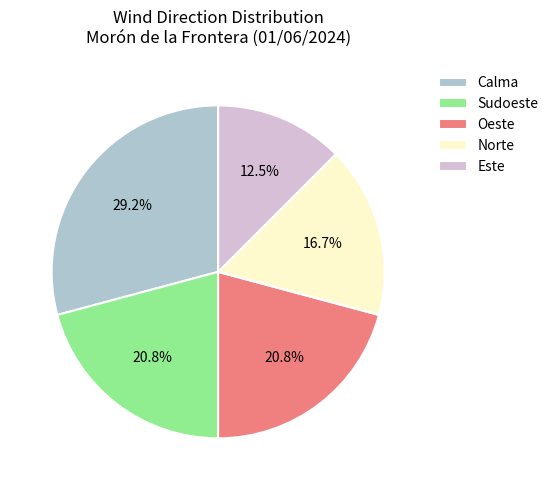

To the nearest percent, what portion does Oeste represent?

21%